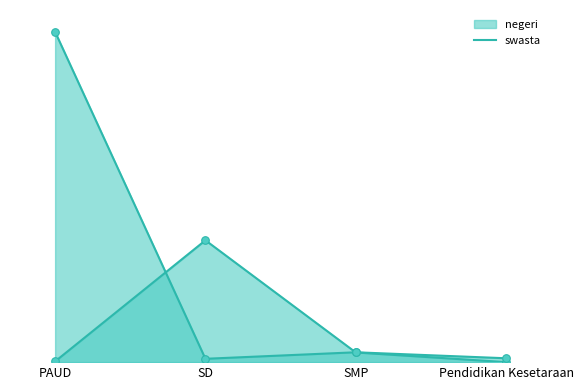

Which series reaches the maximum Y coordinate?

swasta